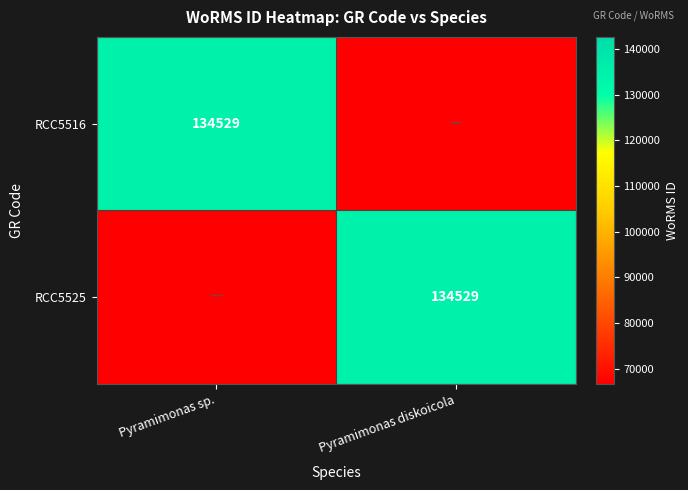

Which label corresponds to the largest value in the chart?

Pyramimonas sp.